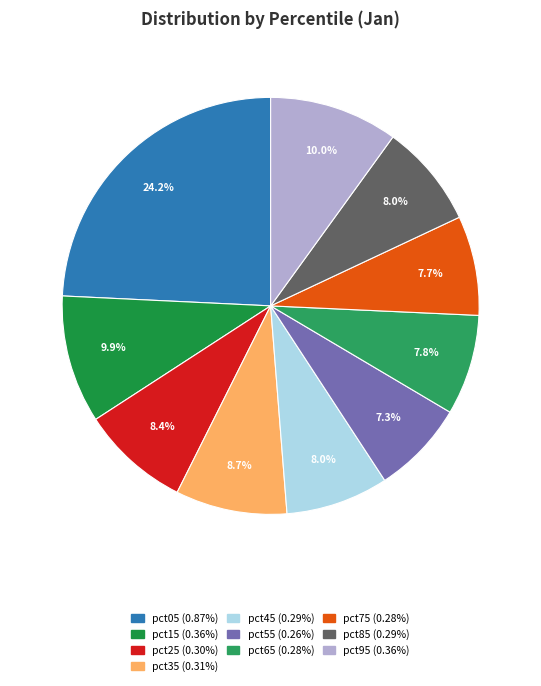

To the nearest percent, what is the difference between the pct25 and pct75 slice percentages?

1%